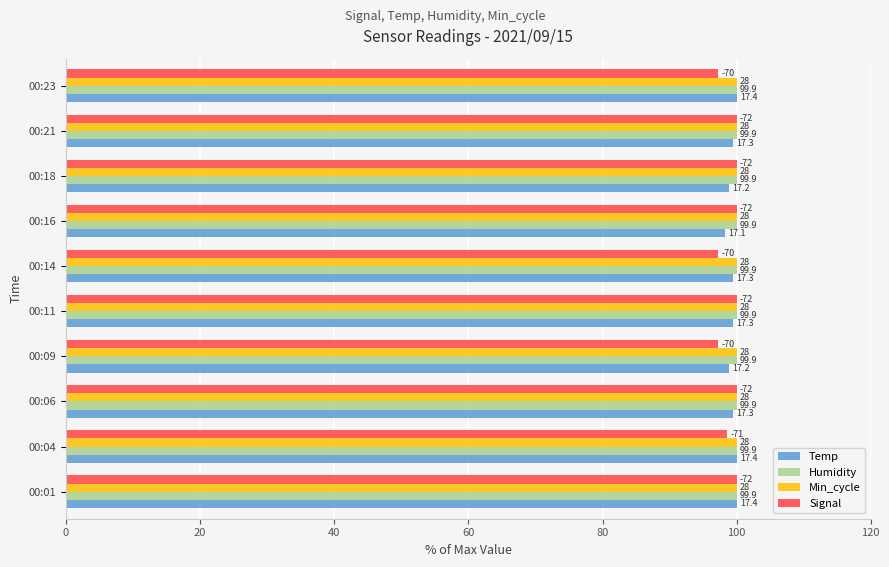

What are all the series names shown in the legend?

Temp, Humidity, Min_cycle, Signal